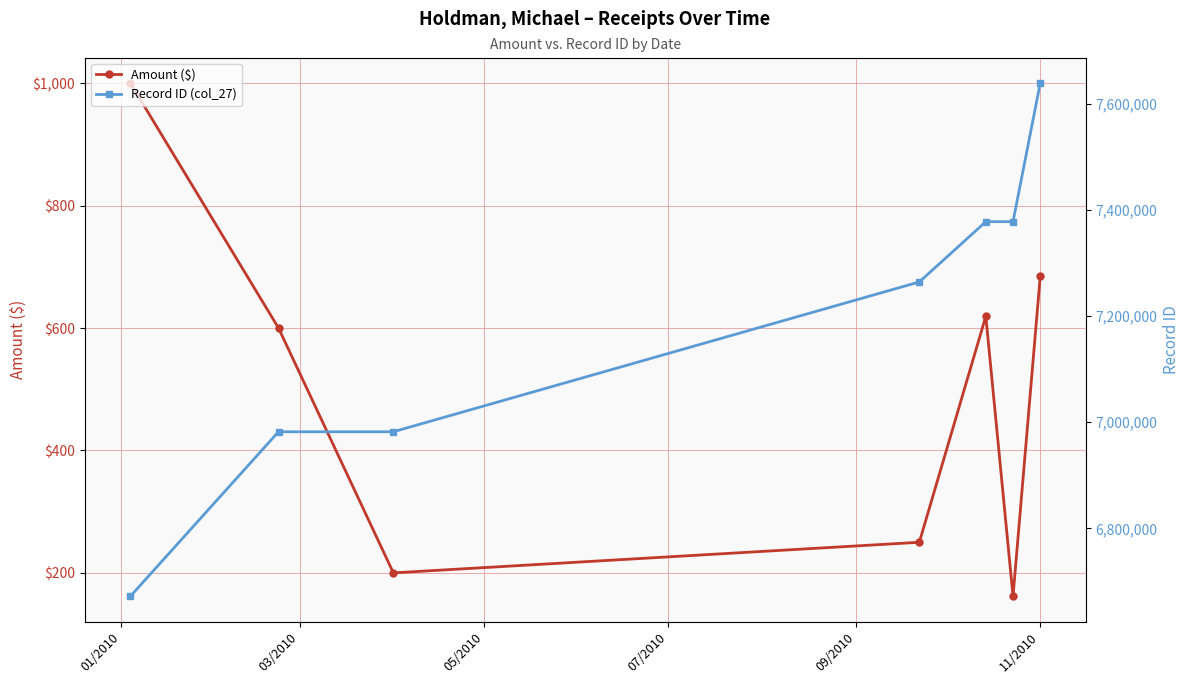

In Amount ($), how many points are lower than both neighbors (excluding endpoints)?

2